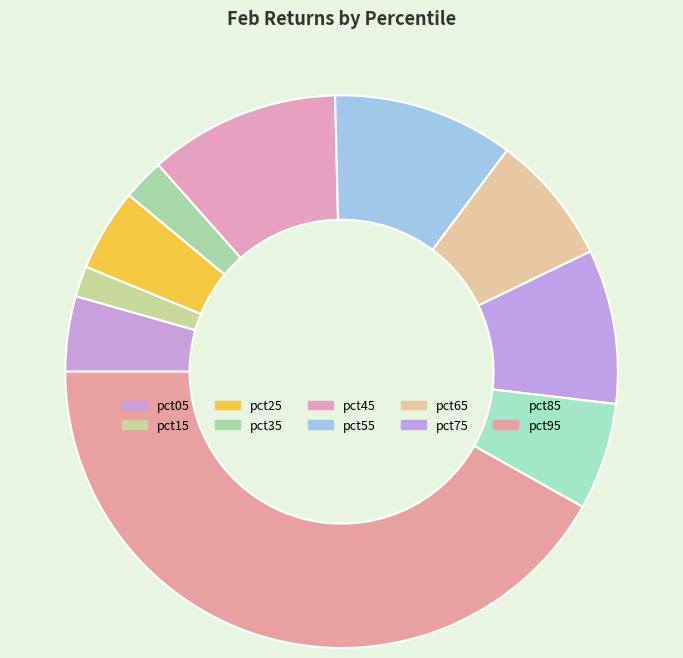

What percentage is the pct35 slice, to the nearest percent?

2%